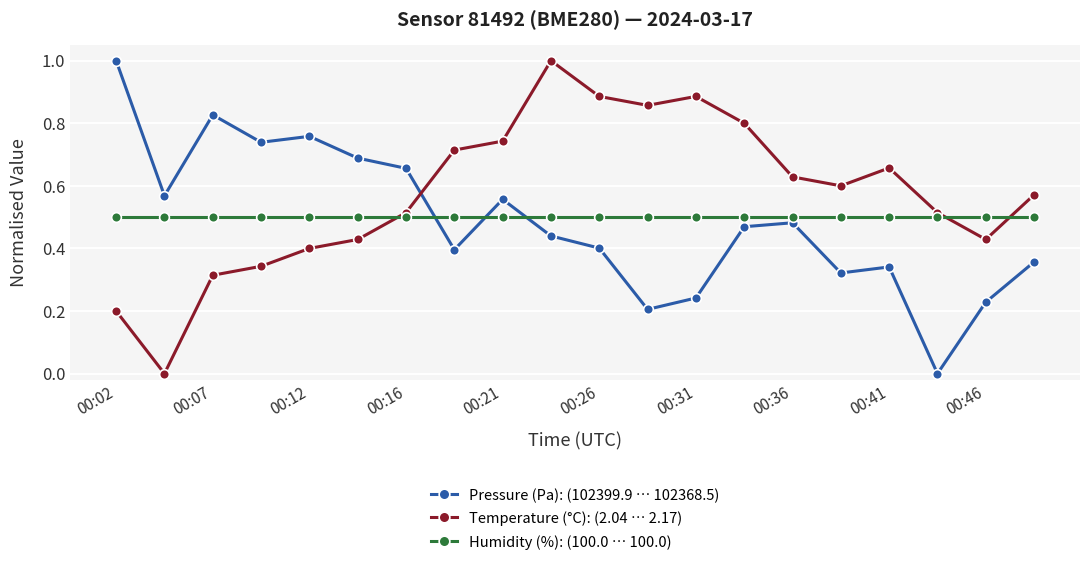

Which series ends up on top after the final intersection of Pressure (Pa): (102399.9 … 102368.5) and Temperature (°C): (2.04 … 2.17)?

Temperature (°C): (2.04 … 2.17)